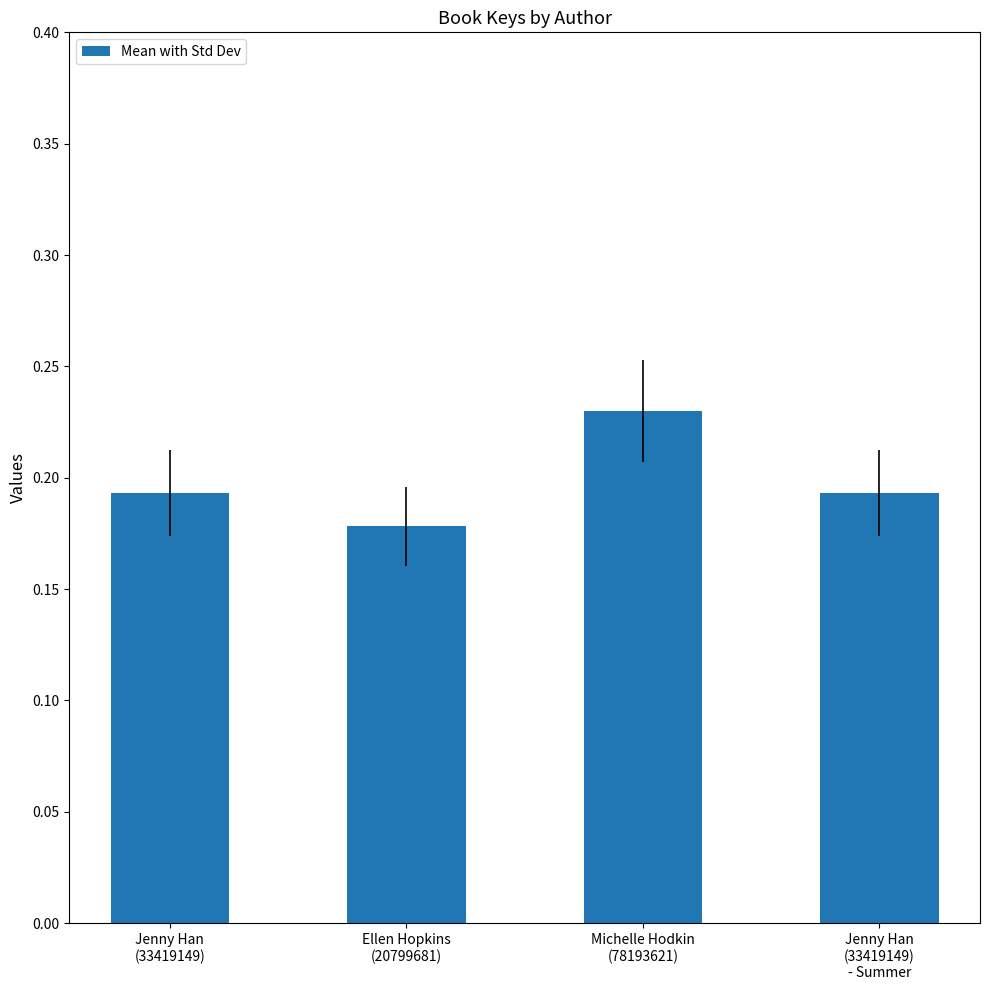

Count the values in the range 0 to 1.

4